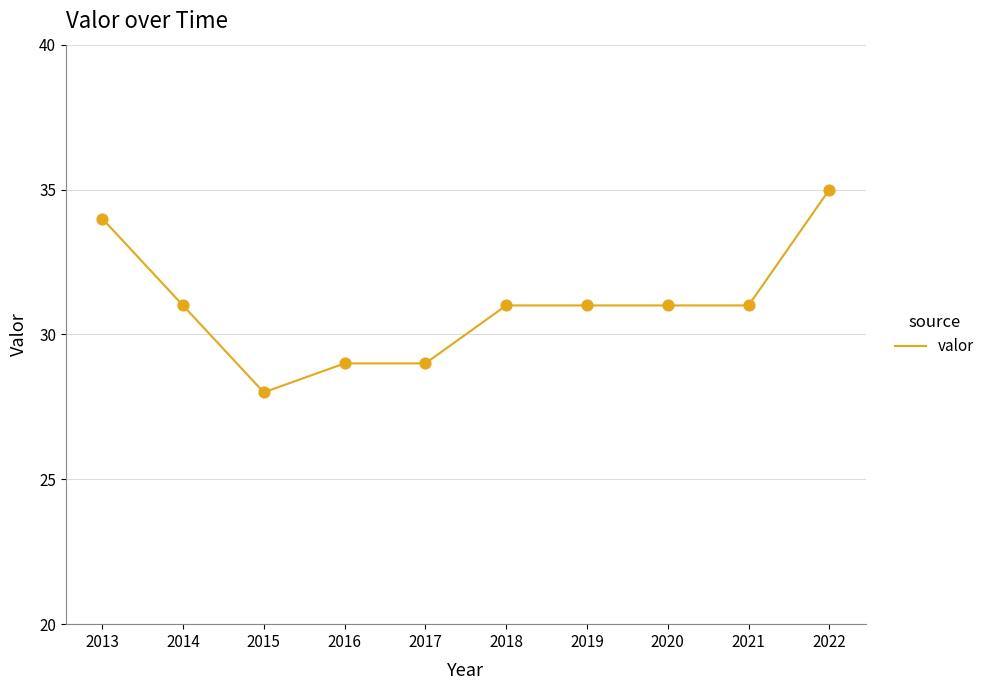

Which has a higher value, 2022 or 2020?

2022